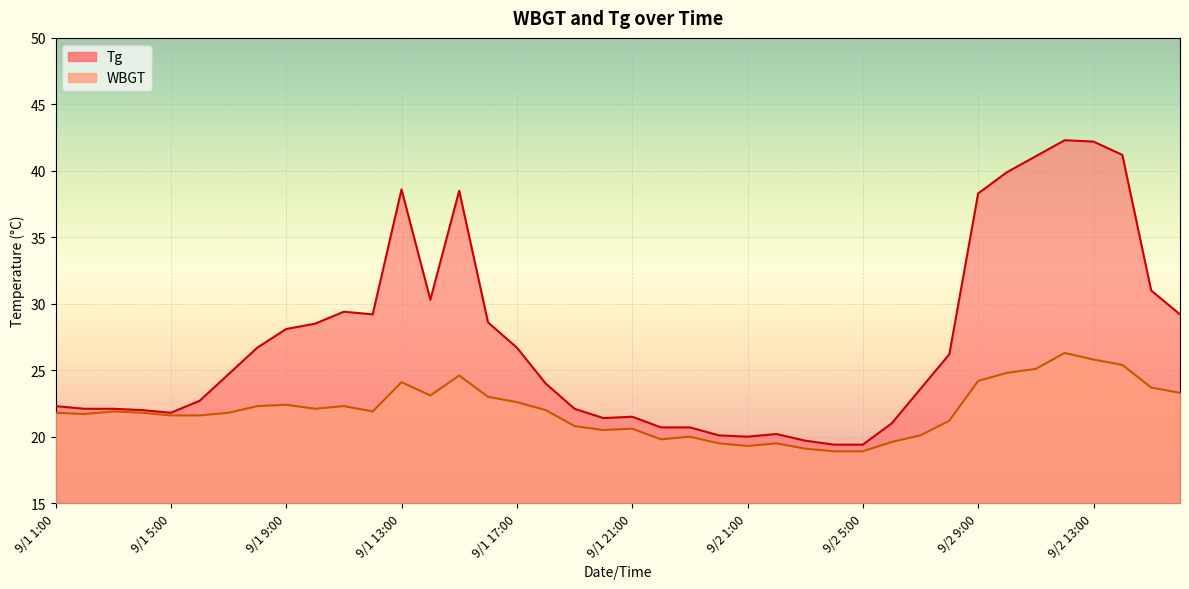

Where is the first local minimum for Tg?

9/1 5:00